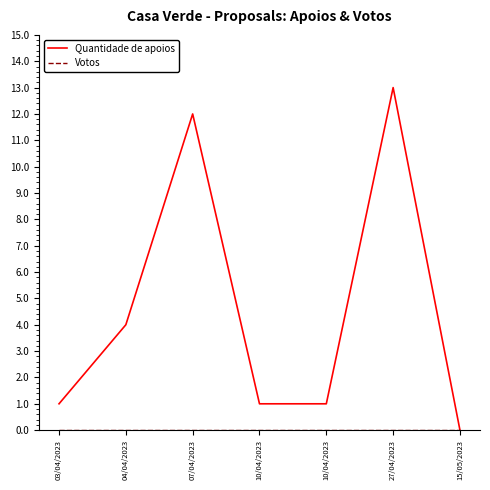

Rank the series at 07/04/2023 from highest to lowest value.

Quantidade de apoios, Votos